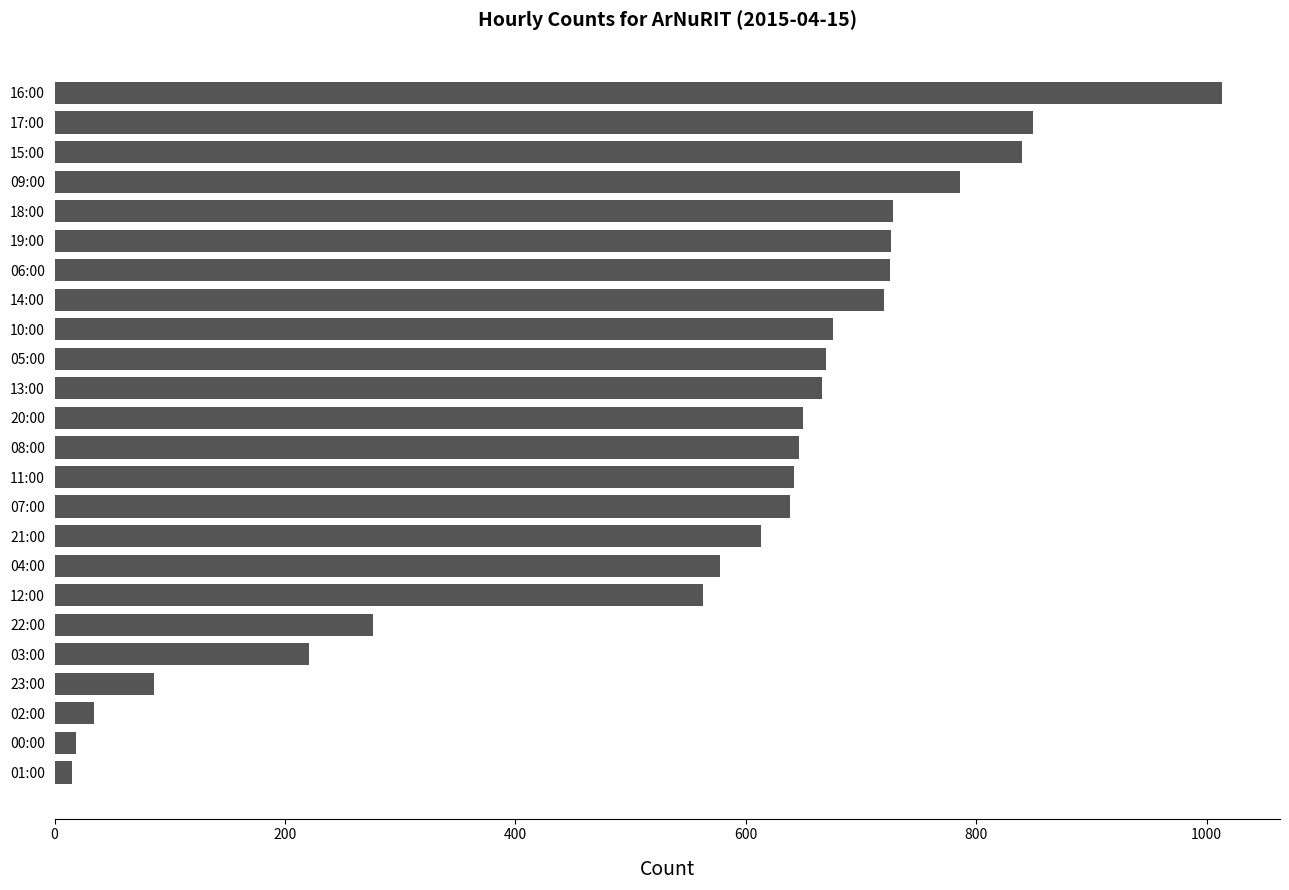

What is the maximum value shown in the chart?

1013